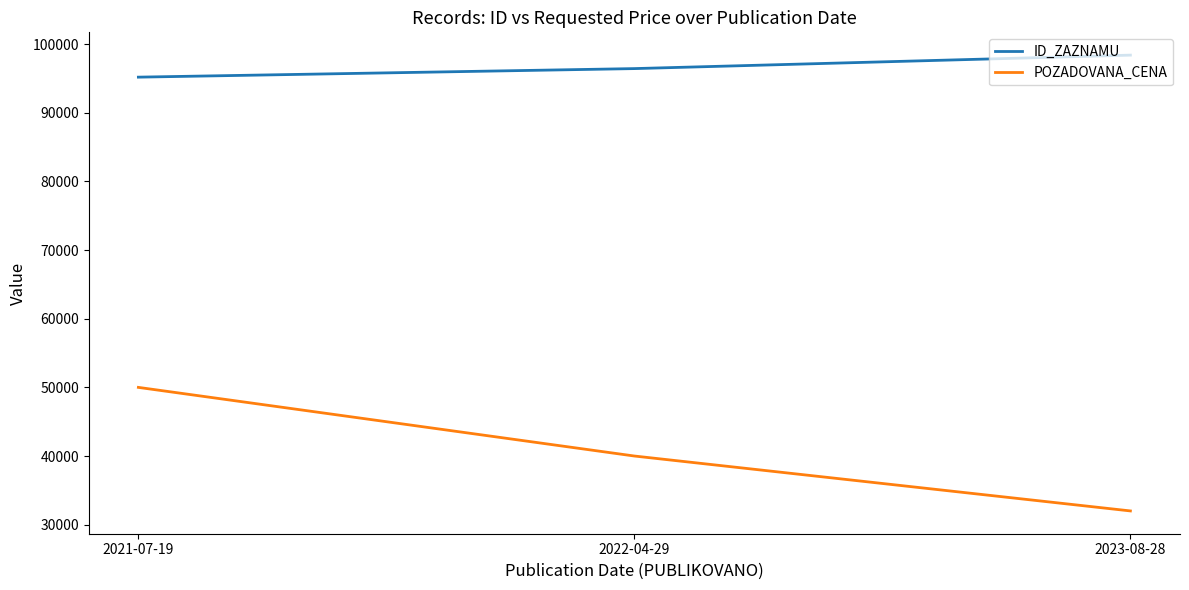

What is the difference between the ID_ZAZNAMU values at 2022-04-29 and 2023-08-28?

1963